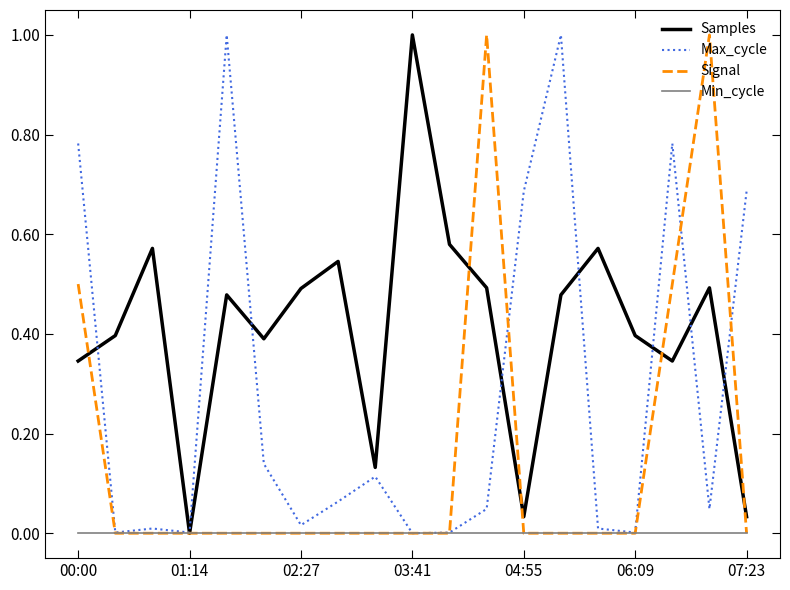

Which series has the largest total across all categories?

Samples